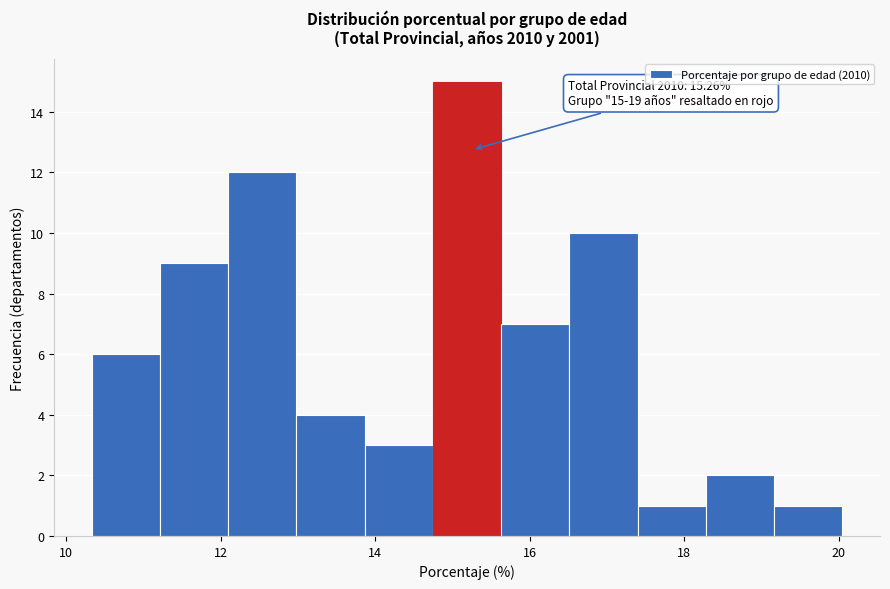

Over which range of the x-axis is the bar tallest?

14.8 to 15.6